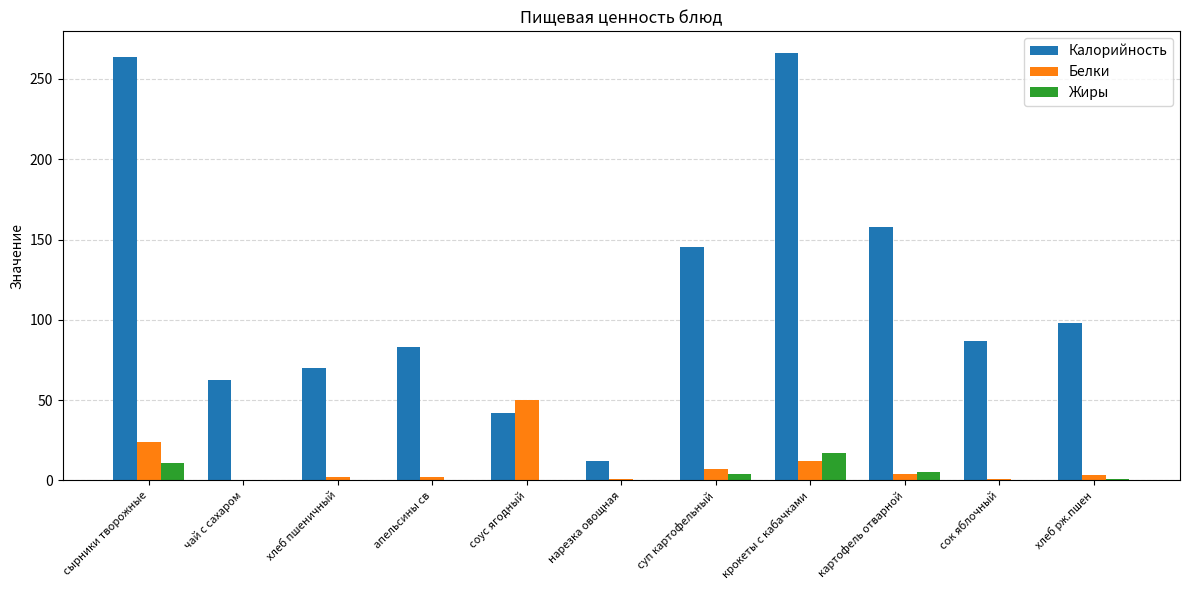

What is the sum of all Жиры values?

38.6